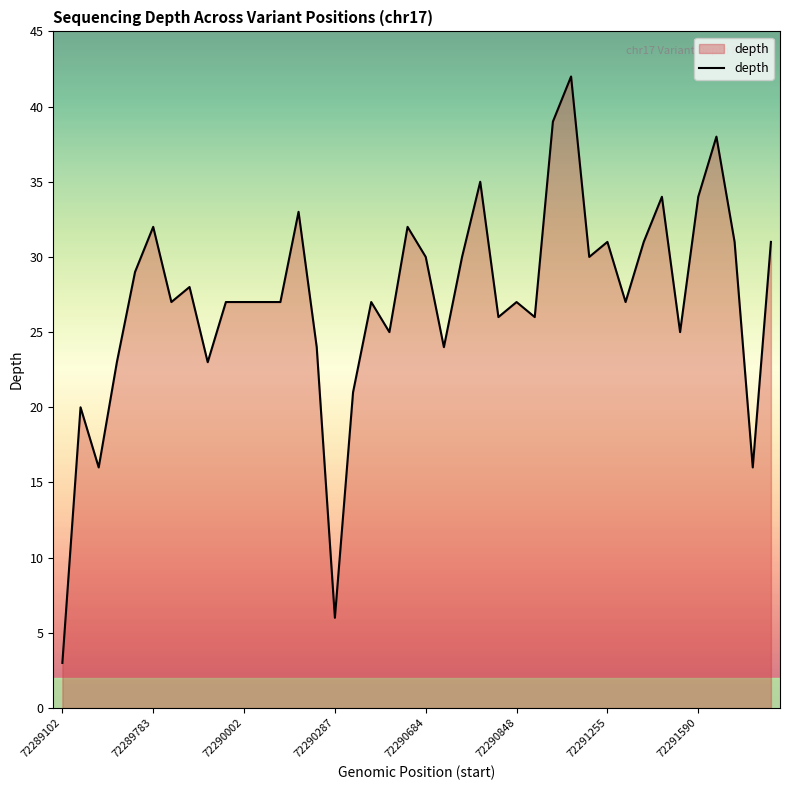

How many lines are shown in the chart?

1